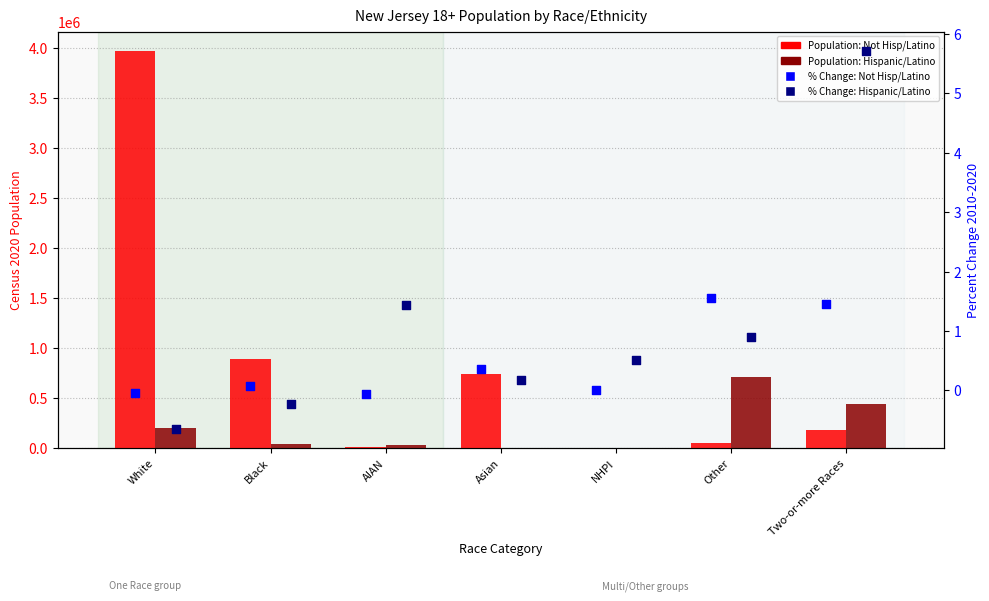

Which series reaches the maximum Y coordinate?

Not Hispanic or Latino